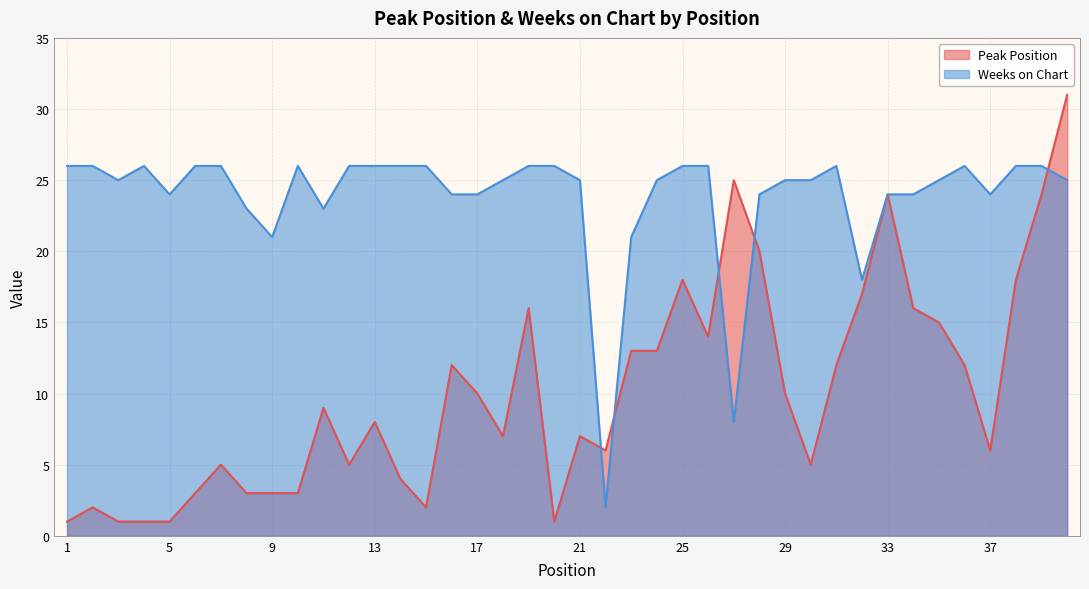

What is the value of the Peak Position point at the 4th from the left?

1